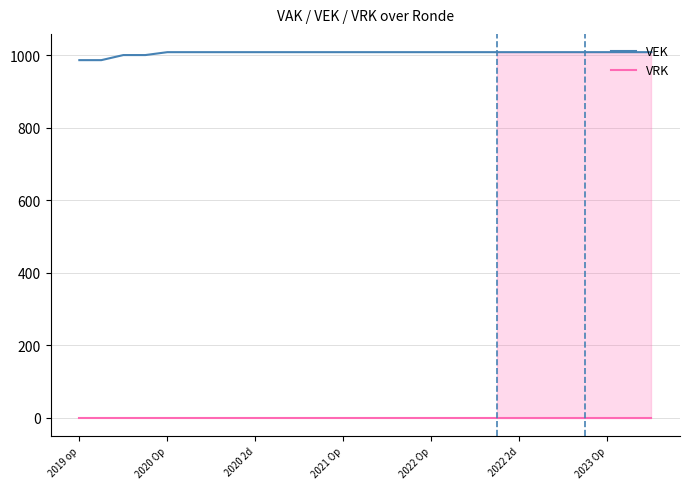

What position from the left is 10?

11